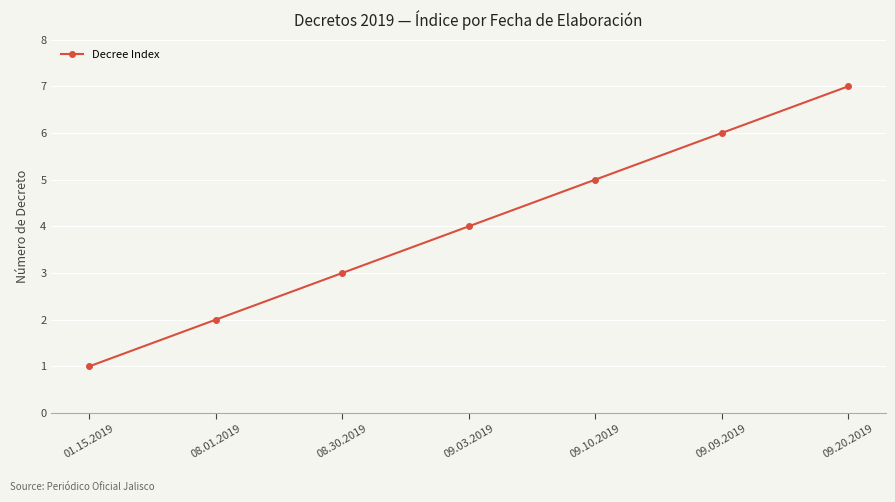

Read the value at 09.09.2019.

6